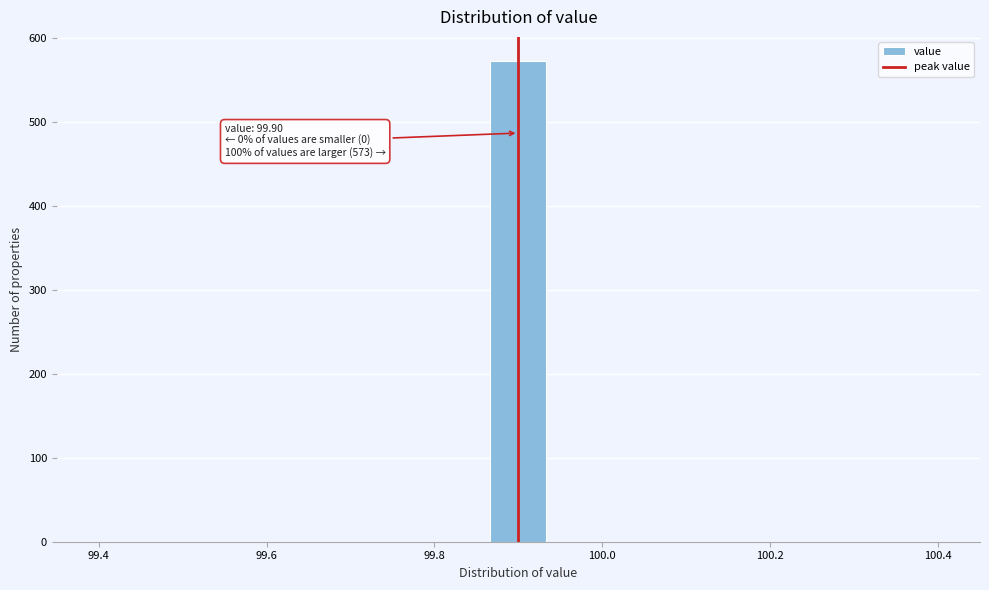

Around what value on the x-axis is the tallest bar? Give the approximate position of its centre, as read against the axis.

99.90